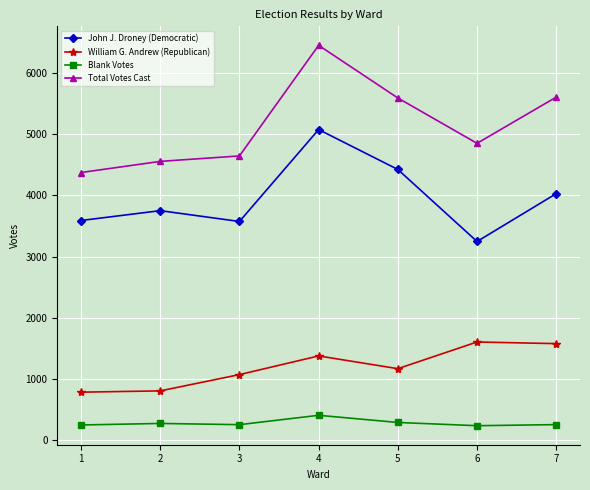

The value of John J. Droney (Democratic) at 4 is 5075. True or false?

True